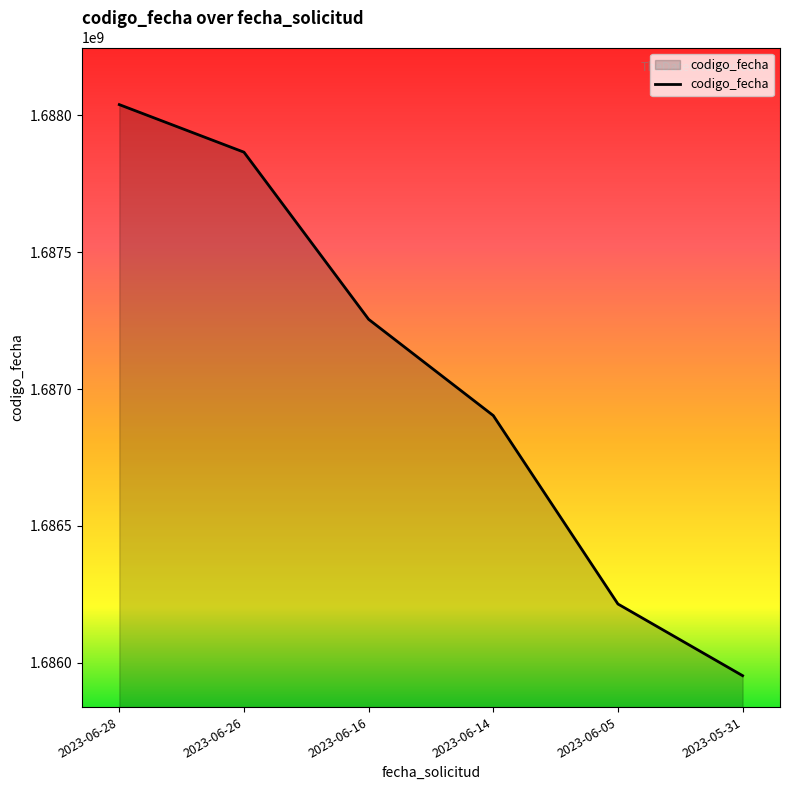

What is the minimum value shown in the chart?

1685952268